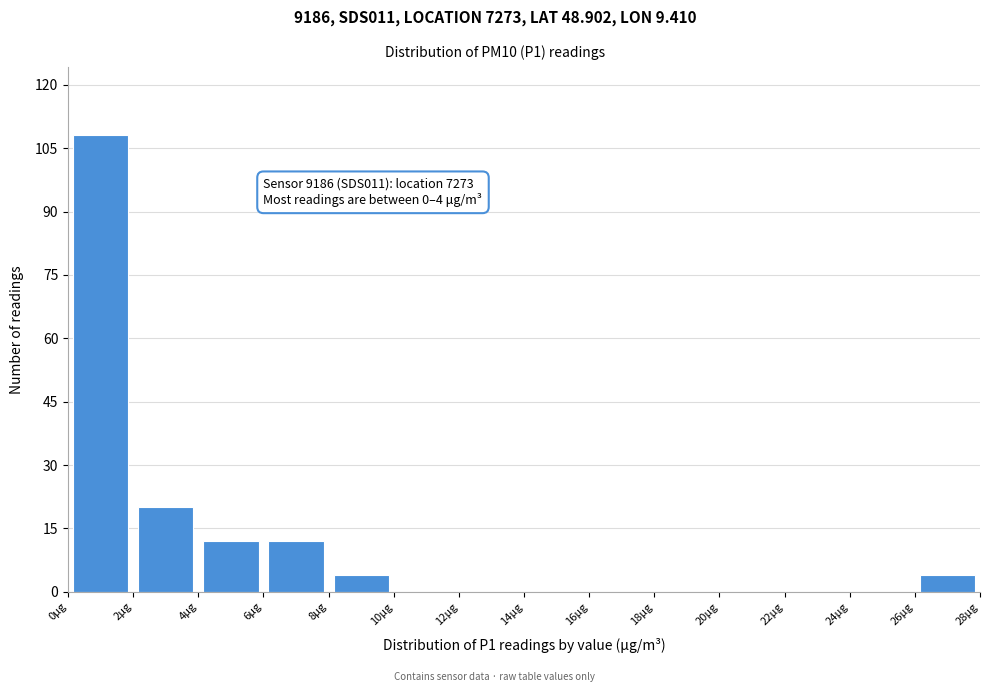

Which range on the x-axis has the tallest bar?

0 to 2